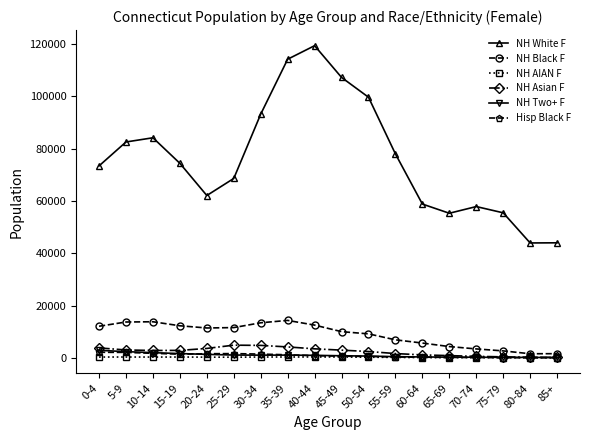

True or false: NH White F and NH Black F cross at least once.

False